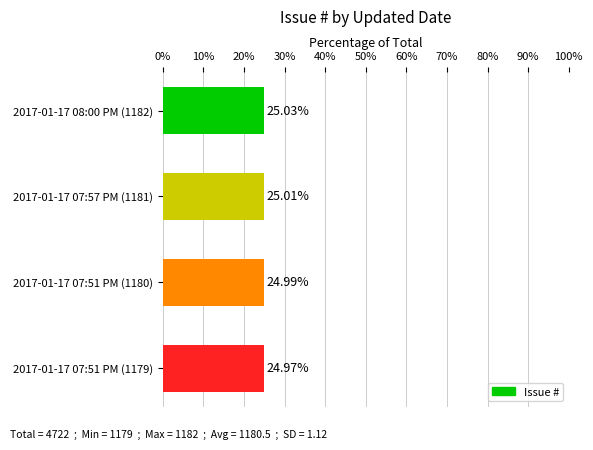

List the labels in order of value, largest first.

2017-01-17 08:00 PM (1182), 2017-01-17 07:57 PM (1181), 2017-01-17 07:51 PM (1180), 2017-01-17 07:51 PM (1179)